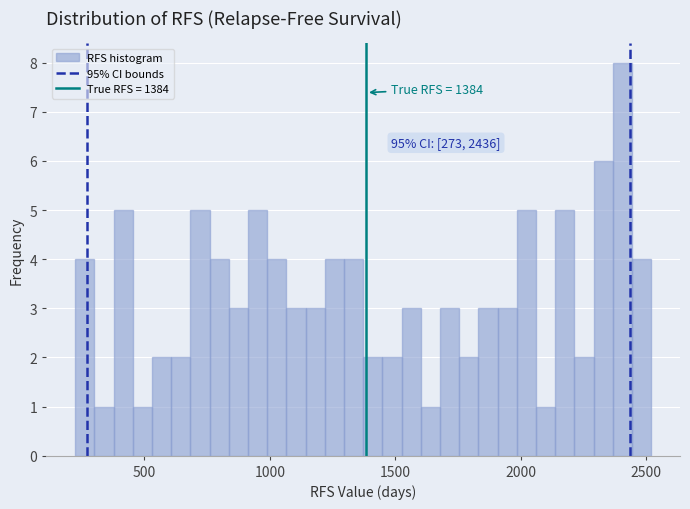

Around what value on the x-axis is the tallest bar? Give the approximate position of its centre, as read against the axis.

2400